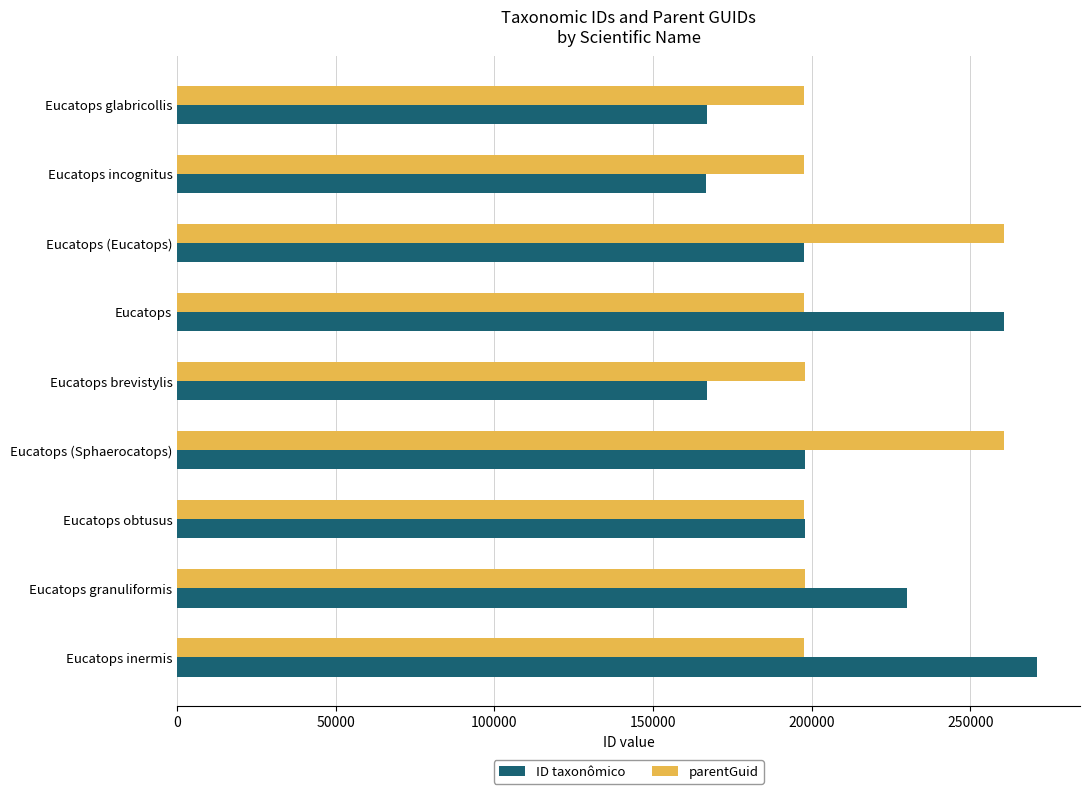

What is the sum of all parentGuid values?

1905572